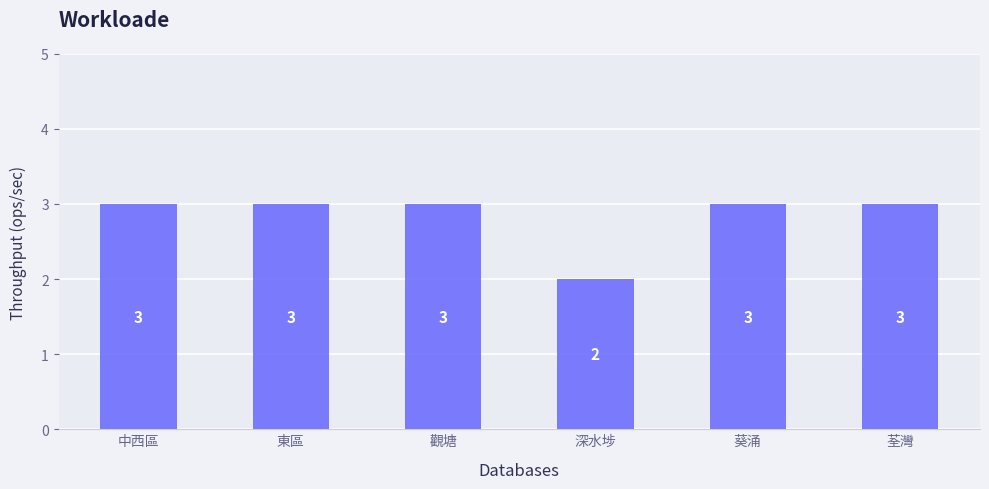

What is the label of the 3rd bar from the left?

觀塘